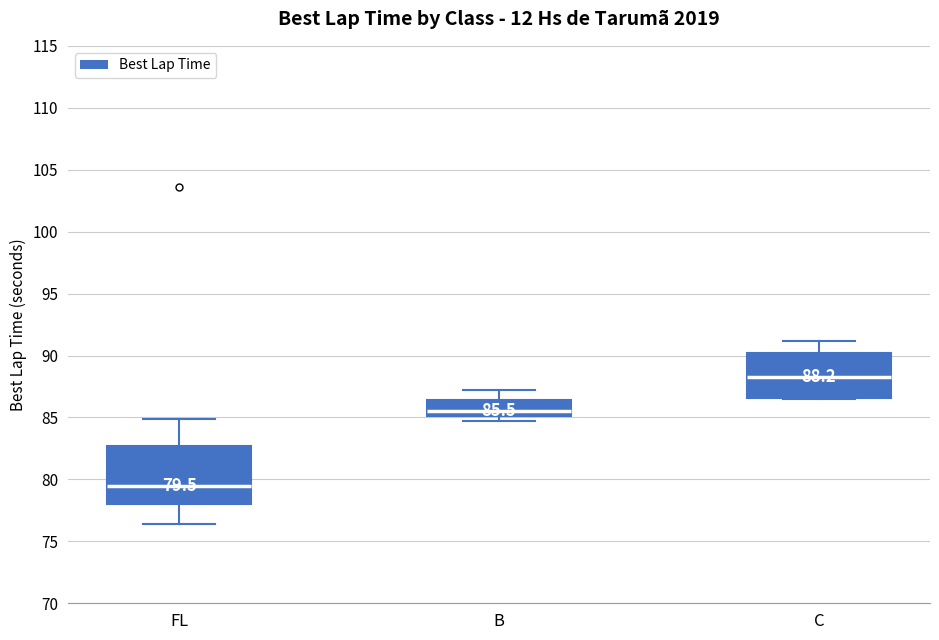

Which box's median line is the highest?

C